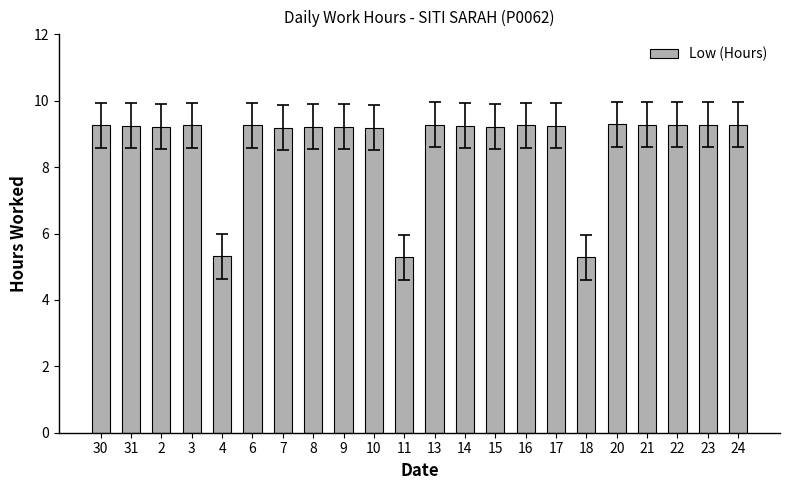

The chart shows a value of 5.3 at 4. True or false?

True